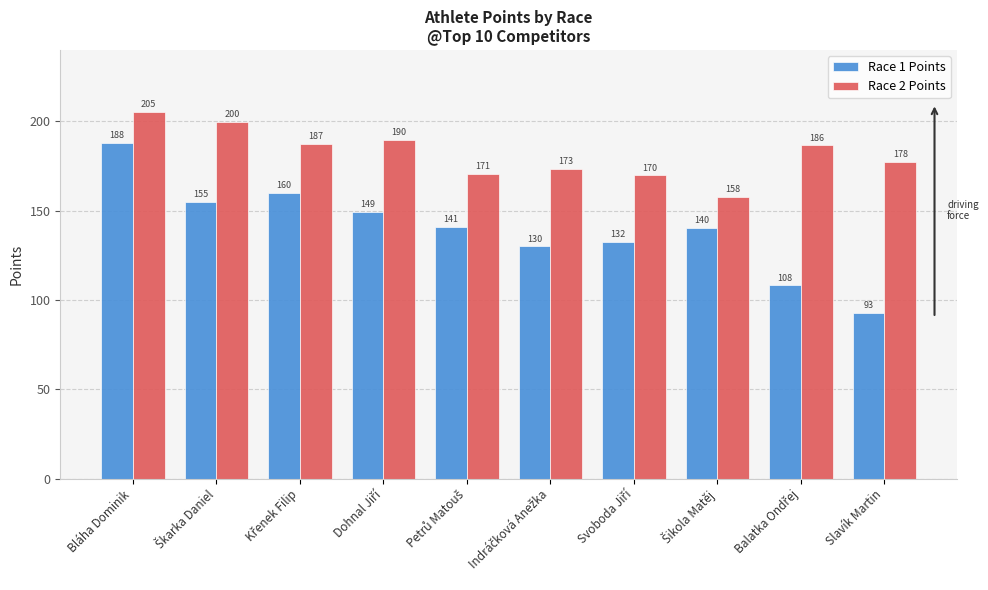

The Race 1 Points series shows 326.5 at Bláha Dominik. True or false?

False